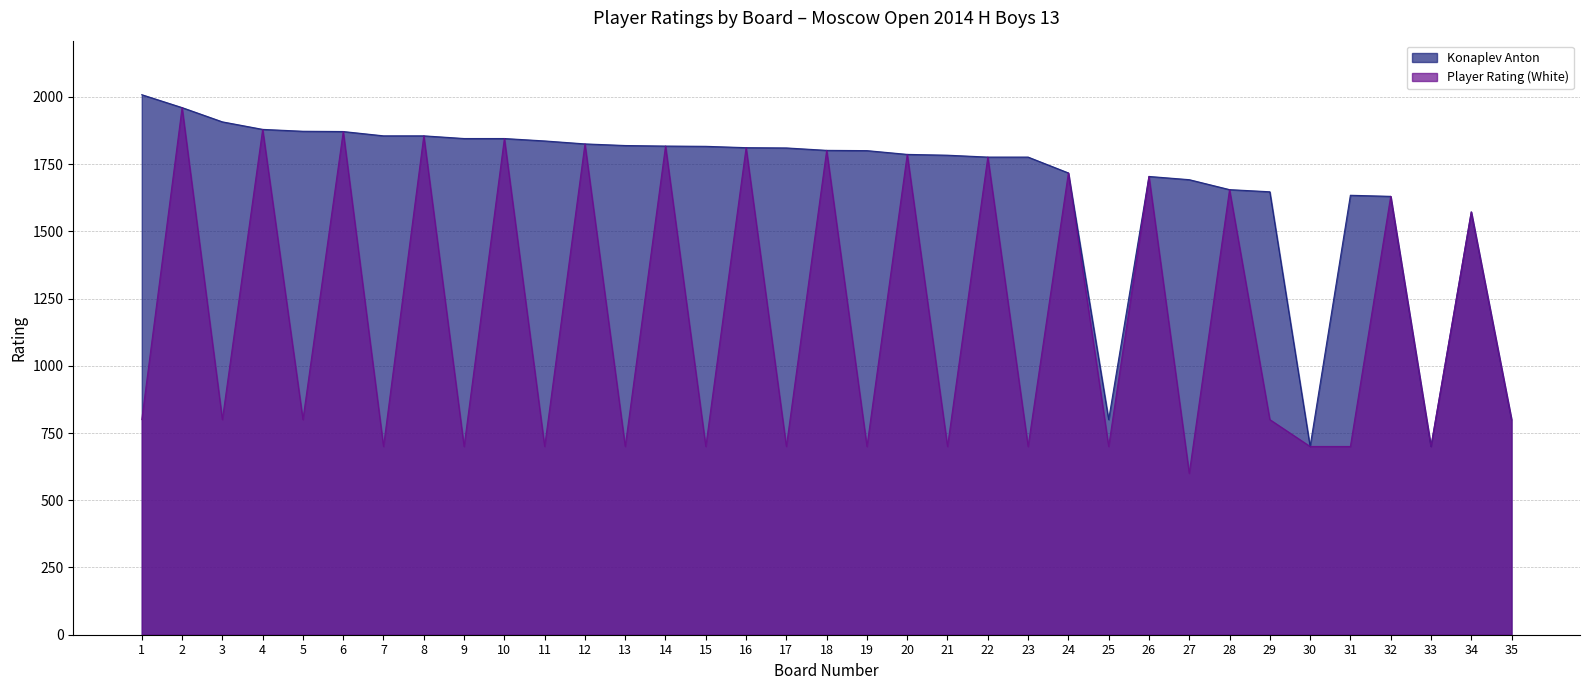

What is the lowest value of the Player Rating (White) series?

600